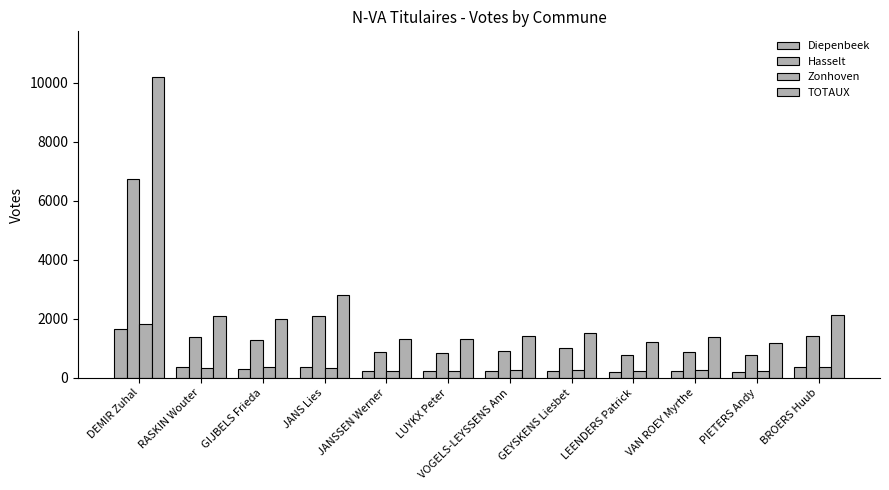

How many bars are there in total?

48